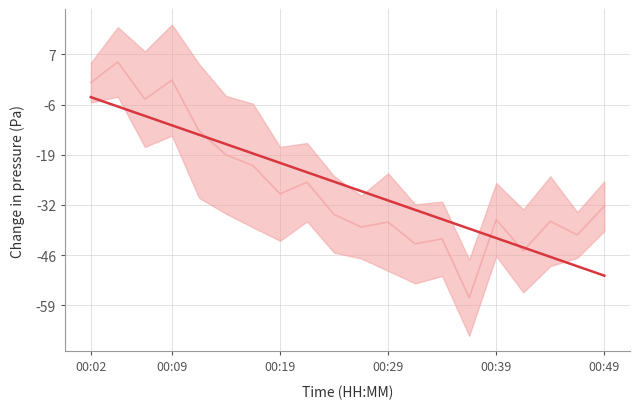

Count the number of values greater than -26.

9